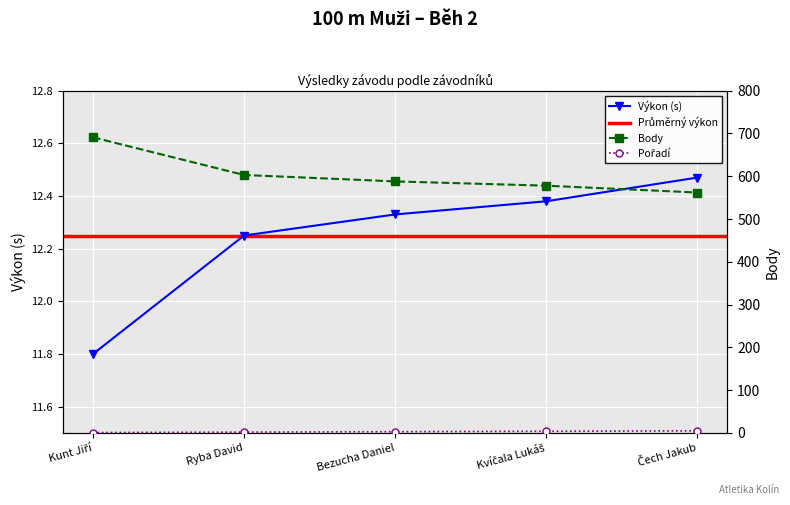

Reading left to right, extract all data points from this chart.

Výkon: Kunt Jiří=11.8	Ryba David=12.2	Bezucha Daniel=12.3	Kvíčala Lukáš=12.4	Čech Jakub=12.5
Body: Kunt Jiří=691.0	Ryba David=603.0	Bezucha Daniel=588.0	Kvíčala Lukáš=578.0	Čech Jakub=562.0
Pořadí: Kunt Jiří=1.0	Ryba David=2.0	Bezucha Daniel=3.0	Kvíčala Lukáš=4.0	Čech Jakub=5.0